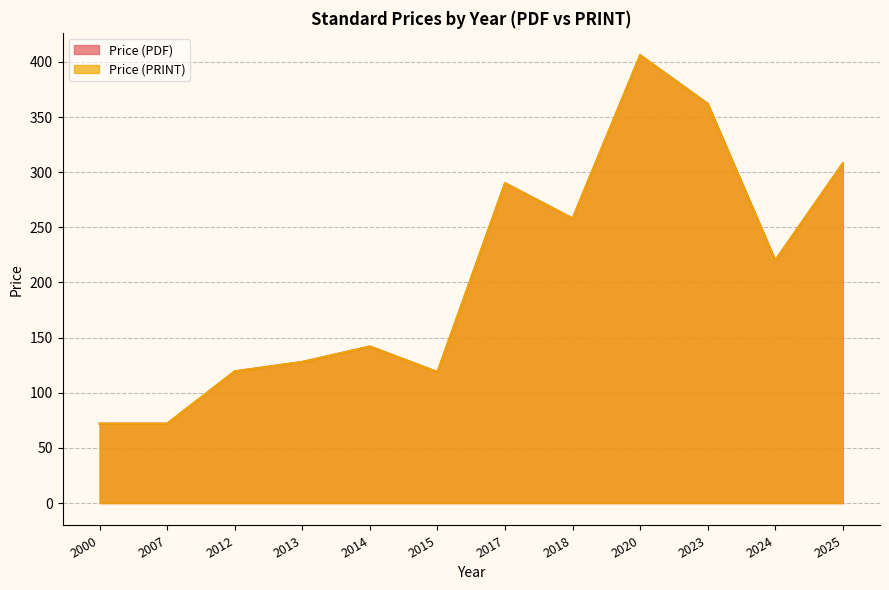

Between 2023 and 2024, which series saw the biggest shift?

Price (PDF)